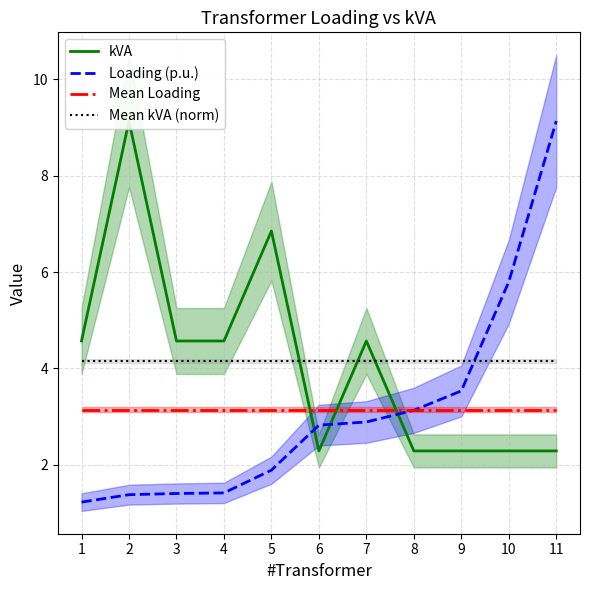

Reading left to right, transcribe all the data shown in this chart.

kVA: 1=4.6	2=9.1	3=4.6	4=4.6	5=6.9	6=2.3	7=4.6	8=2.3	9=2.3	10=2.3	11=2.3
Loading (p.u.): 1=1.2	2=1.4	3=1.4	4=1.4	5=1.9	6=2.8	7=2.9	8=3.1	9=3.5	10=5.8	11=9.1
Mean Loading: 1=3.1	2=3.1	3=3.1	4=3.1	5=3.1	6=3.1	7=3.1	8=3.1	9=3.1	10=3.1	11=3.1
Mean kVA (norm): 1=4.2	2=4.2	3=4.2	4=4.2	5=4.2	6=4.2	7=4.2	8=4.2	9=4.2	10=4.2	11=4.2